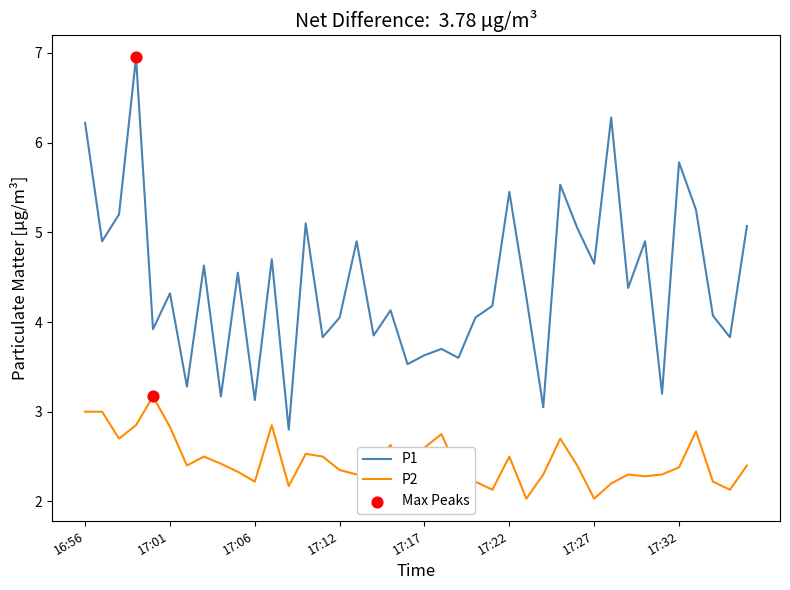

Which series has the largest total across all categories?

P1